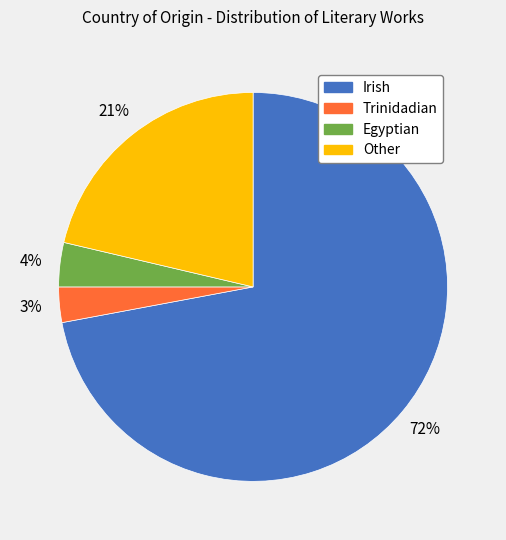

Which slice is the largest?

Irish